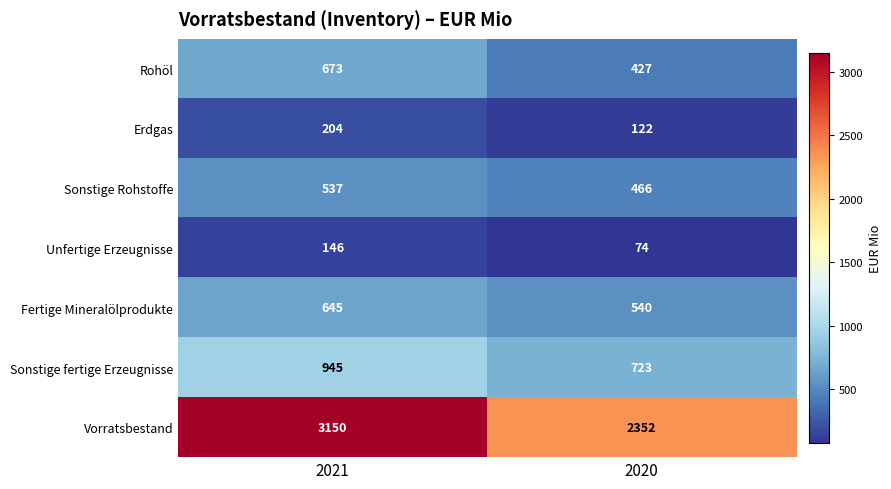

Which series has the widest spread of values?

Vorratsbestand